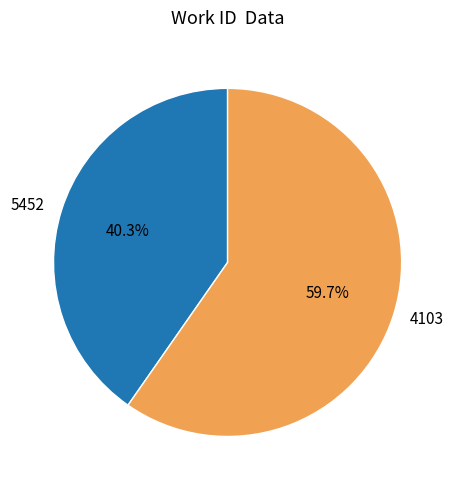

Combined, what portion of the pie is 4103 and 5452?

100.0%